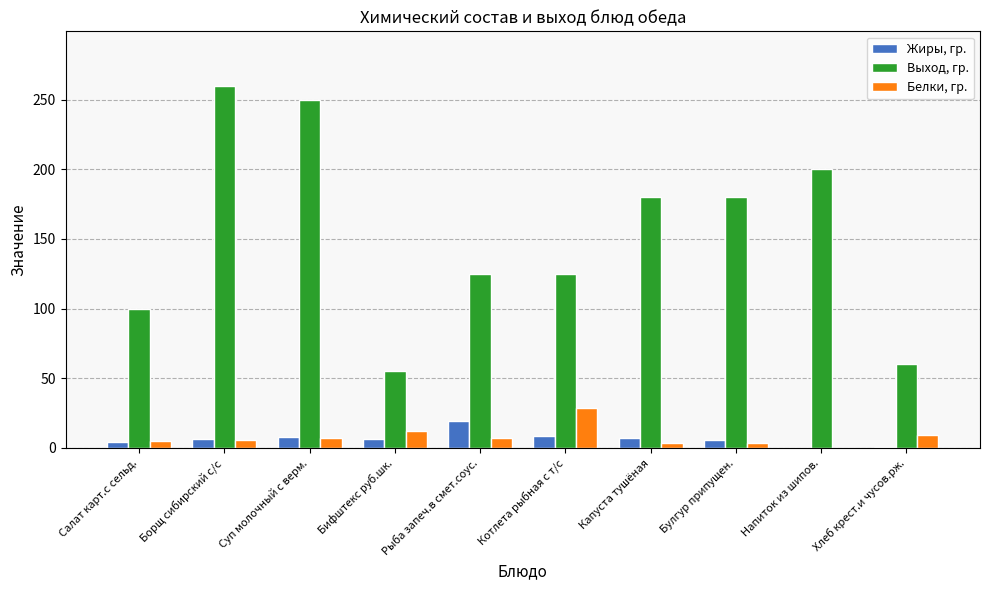

Which category has the highest value across all series?

Борщ сибирский с/с